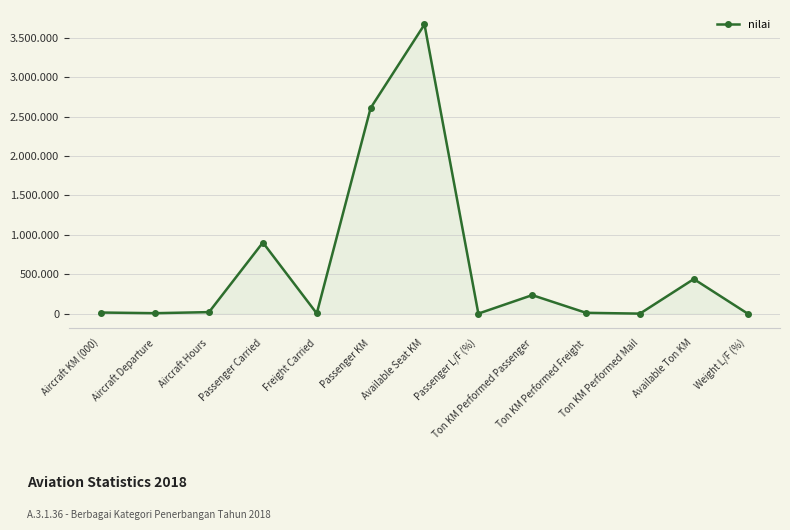

Does the chart have visible grid lines?

Yes